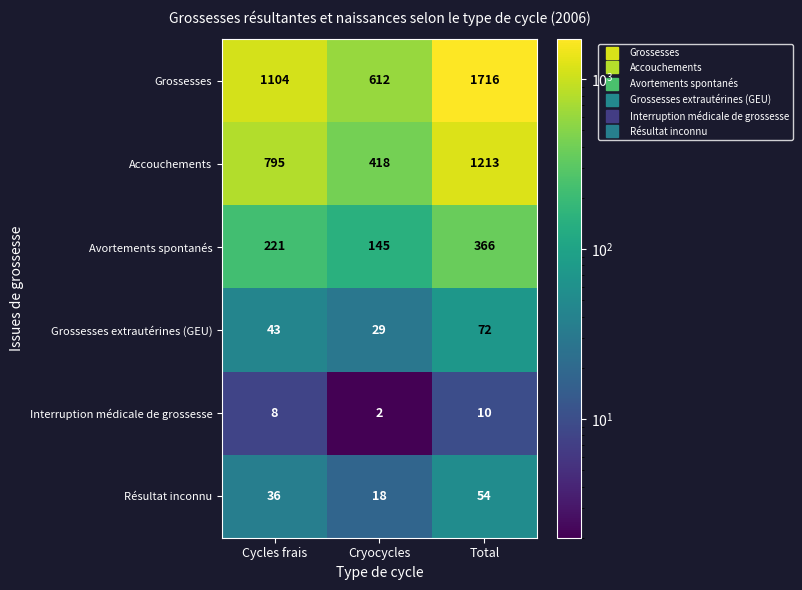

What is the sum of all Accouchements values?

2426